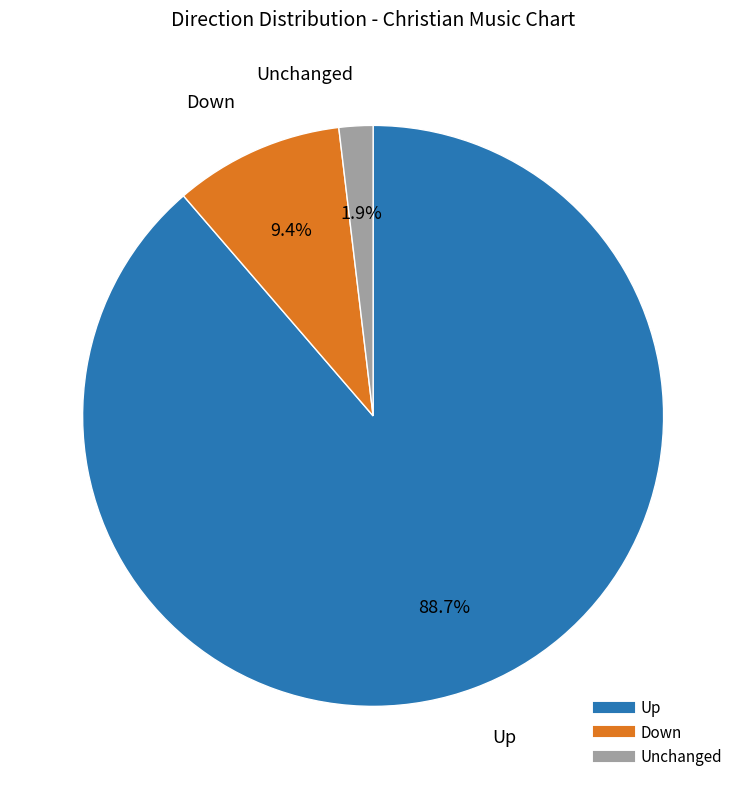

How many segments does this pie chart have?

3